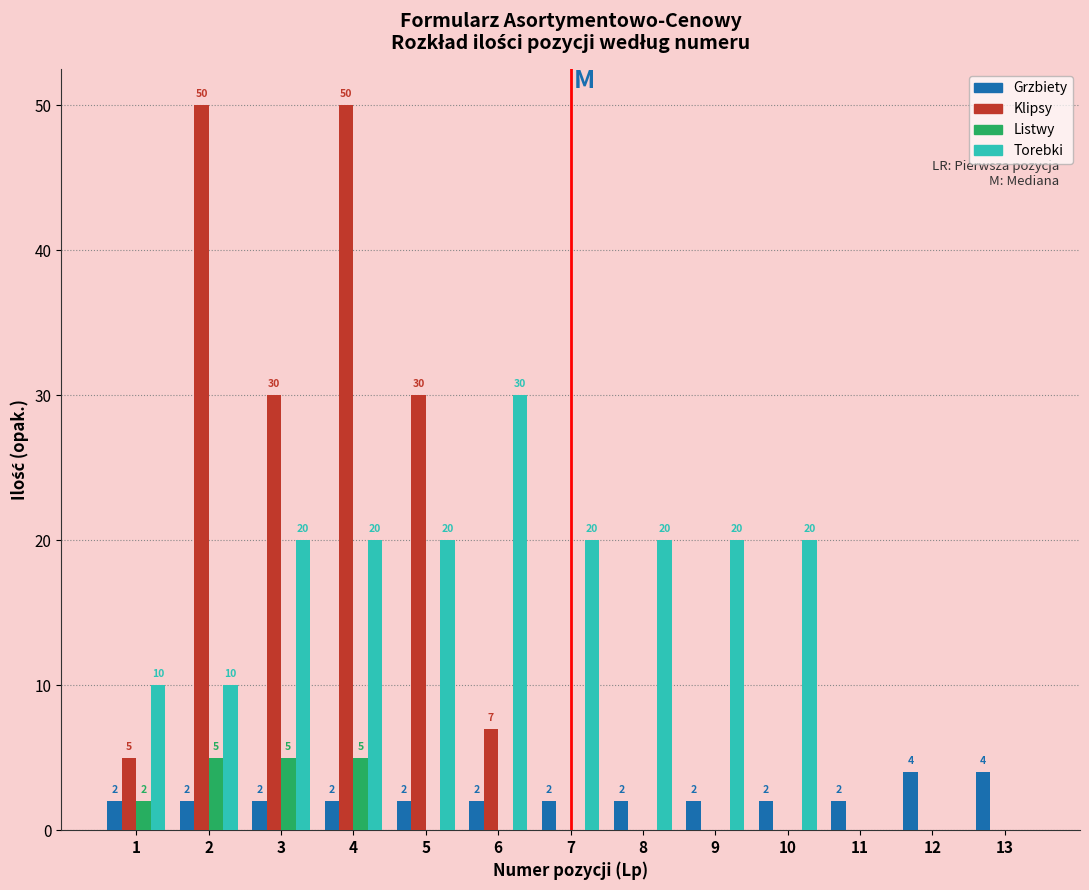

Reading left to right, extract all data points from this chart.

Grzbiety: 1=2	2=2	3=2	4=2	5=2	6=2	7=2	8=2	9=2	10=2	11=2	12=4	13=4
Klipsy: 1=5	2=50	3=30	4=50	5=30	6=7	7=0	8=0	9=0	10=0	11=0	12=0	13=0
Listwy: 1=2	2=5	3=5	4=5	5=0	6=0	7=0	8=0	9=0	10=0	11=0	12=0	13=0
Torebki: 1=10	2=10	3=20	4=20	5=20	6=30	7=20	8=20	9=20	10=20	11=0	12=0	13=0